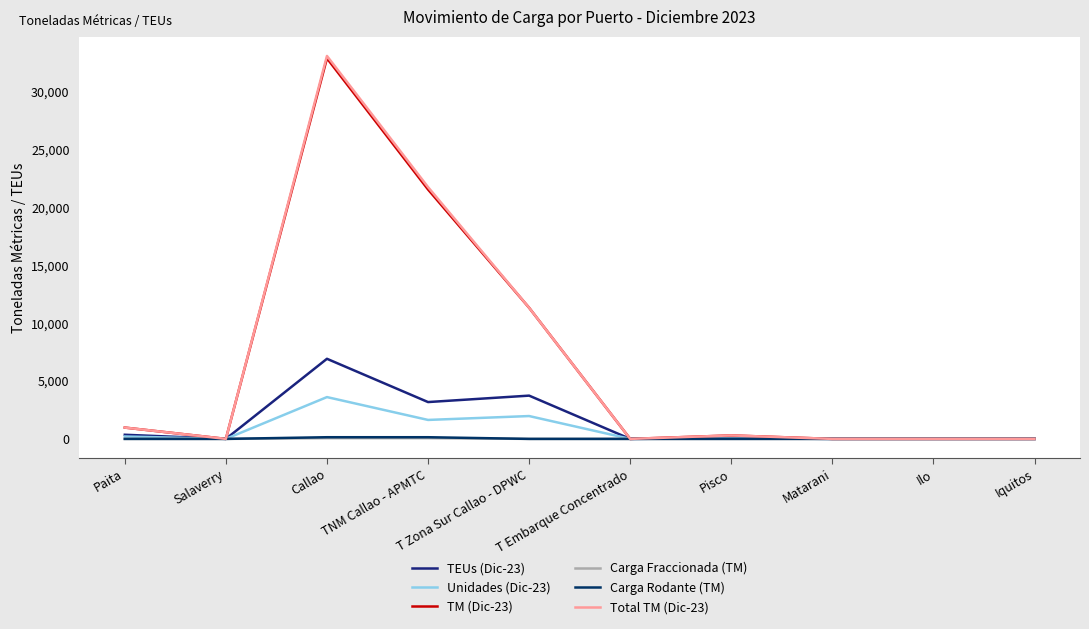

How many lines are shown in the chart?

6